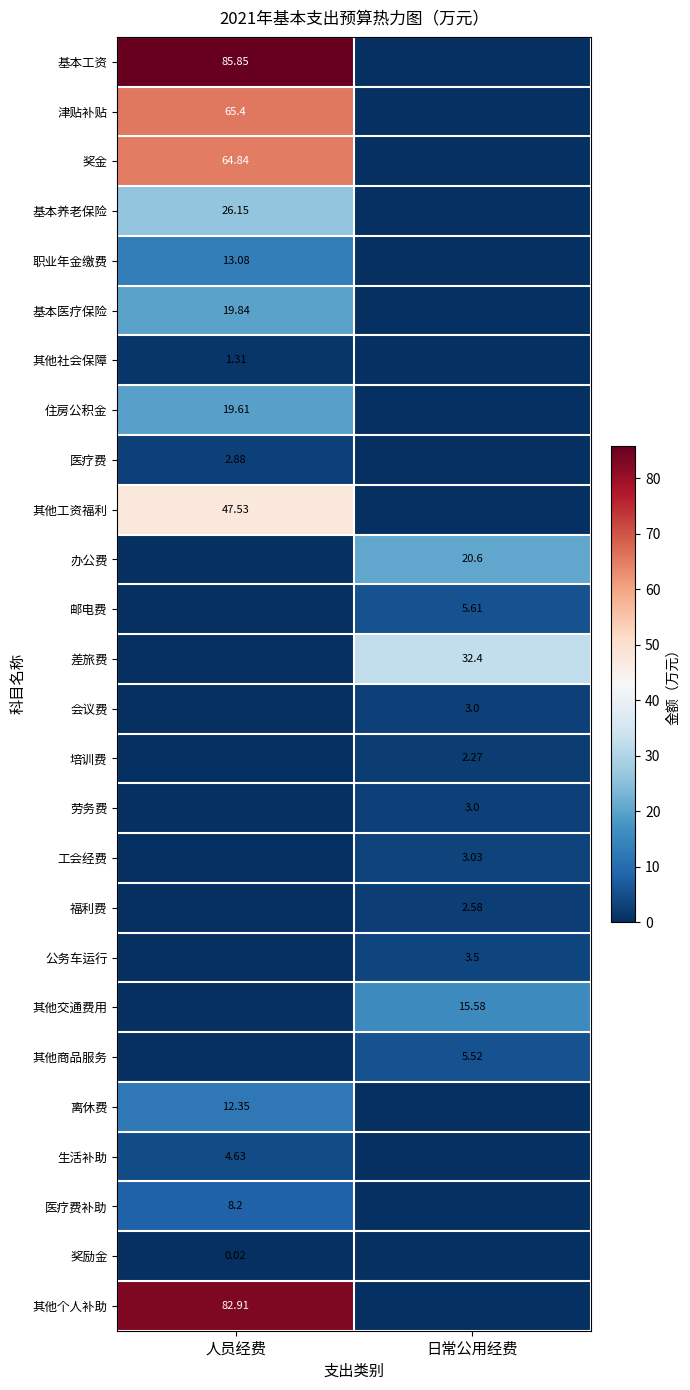

What is the difference between the 职业年金缴费 values at 人员经费 and 日常公用经费?

13.1